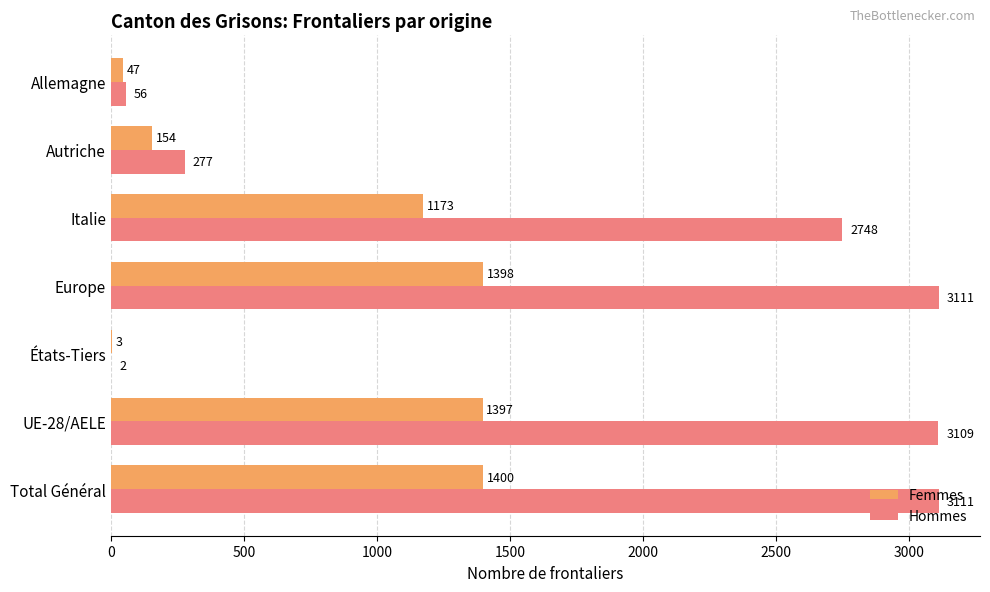

Which series has the largest total across all categories?

Hommes